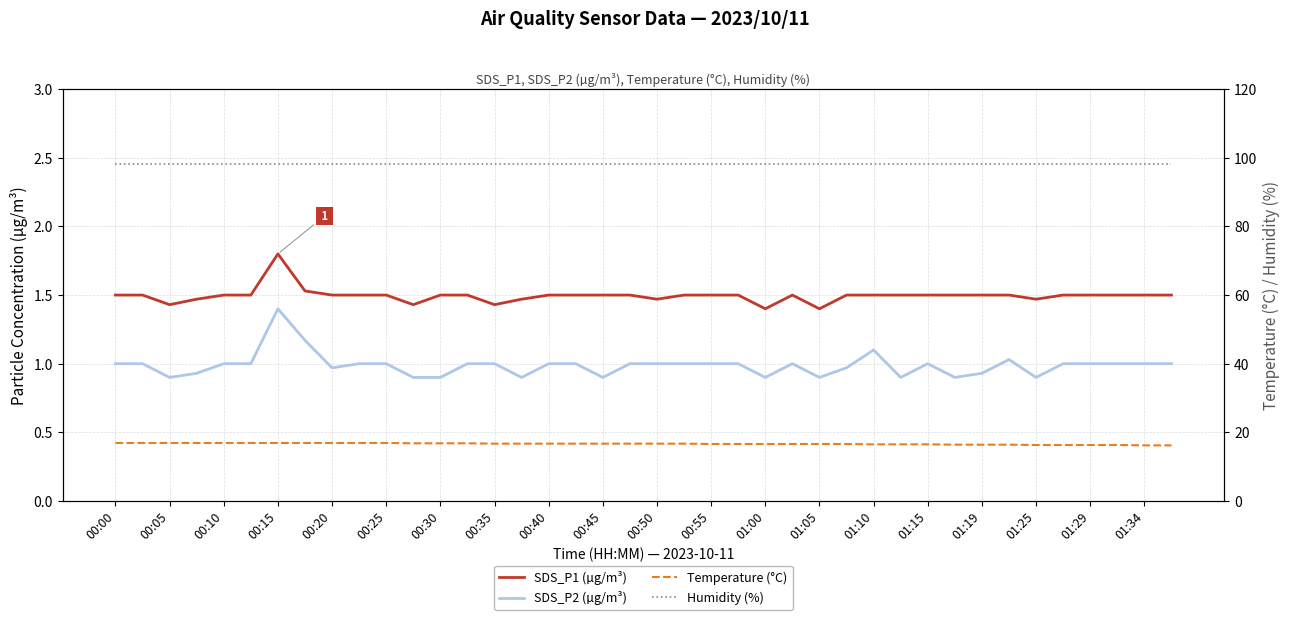

Reading right to left, transcribe all the data shown in this chart.

SDS_P1 (µg/m³): 1.5	1.5	1.5	1.5	1.5	1.5	1.5	1.5	1.5	1.5	1.5	1.5	1.5	1.4	1.5	1.4	1.5	1.5	1.5	1.5	1.5	1.5	1.5	1.5	1.5	1.4	1.5	1.5	1.4	1.5	1.5	1.5	1.5	1.8	1.5	1.5	1.5	1.4	1.5	1.5
SDS_P2 (µg/m³): 1.0	1.0	1.0	1.0	1.0	0.9	1.0	0.9	0.9	1.0	0.9	1.1	1.0	0.9	1.0	0.9	1.0	1.0	1.0	1.0	1.0	0.9	1.0	1.0	0.9	1.0	1.0	0.9	0.9	1.0	1.0	1.0	1.2	1.4	1.0	1.0	0.9	0.9	1.0	1.0
Temperature (°C): 16.2	16.2	16.3	16.3	16.3	16.3	16.4	16.4	16.4	16.5	16.5	16.5	16.6	16.6	16.6	16.6	16.6	16.6	16.7	16.7	16.7	16.7	16.7	16.7	16.7	16.7	16.8	16.8	16.8	16.9	16.9	16.9	16.9	16.9	16.9	16.9	16.9	16.9	16.9	16.9
Humidity (%): 98.2	98.2	98.2	98.2	98.2	98.2	98.2	98.2	98.2	98.2	98.2	98.2	98.2	98.2	98.2	98.2	98.2	98.2	98.2	98.2	98.2	98.2	98.2	98.2	98.2	98.2	98.2	98.2	98.2	98.2	98.2	98.2	98.2	98.2	98.2	98.2	98.2	98.2	98.2	98.2